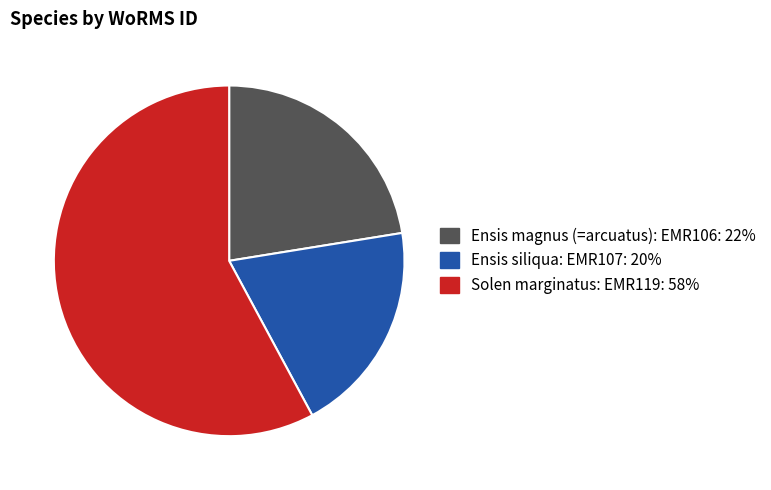

Which has a higher value, Ensis magnus (=arcuatus): EMR106 or Solen marginatus: EMR119?

Solen marginatus: EMR119